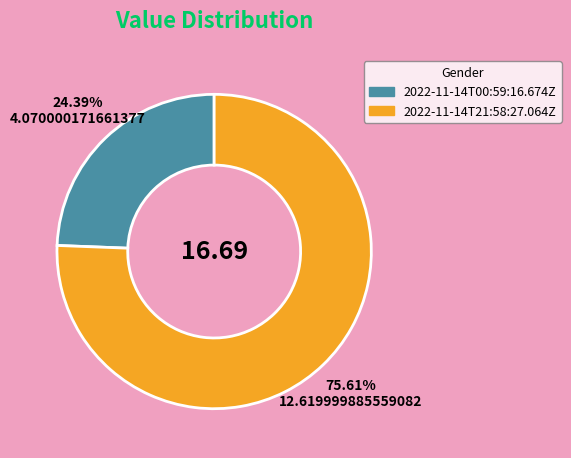

Count the number of slices in the pie.

2